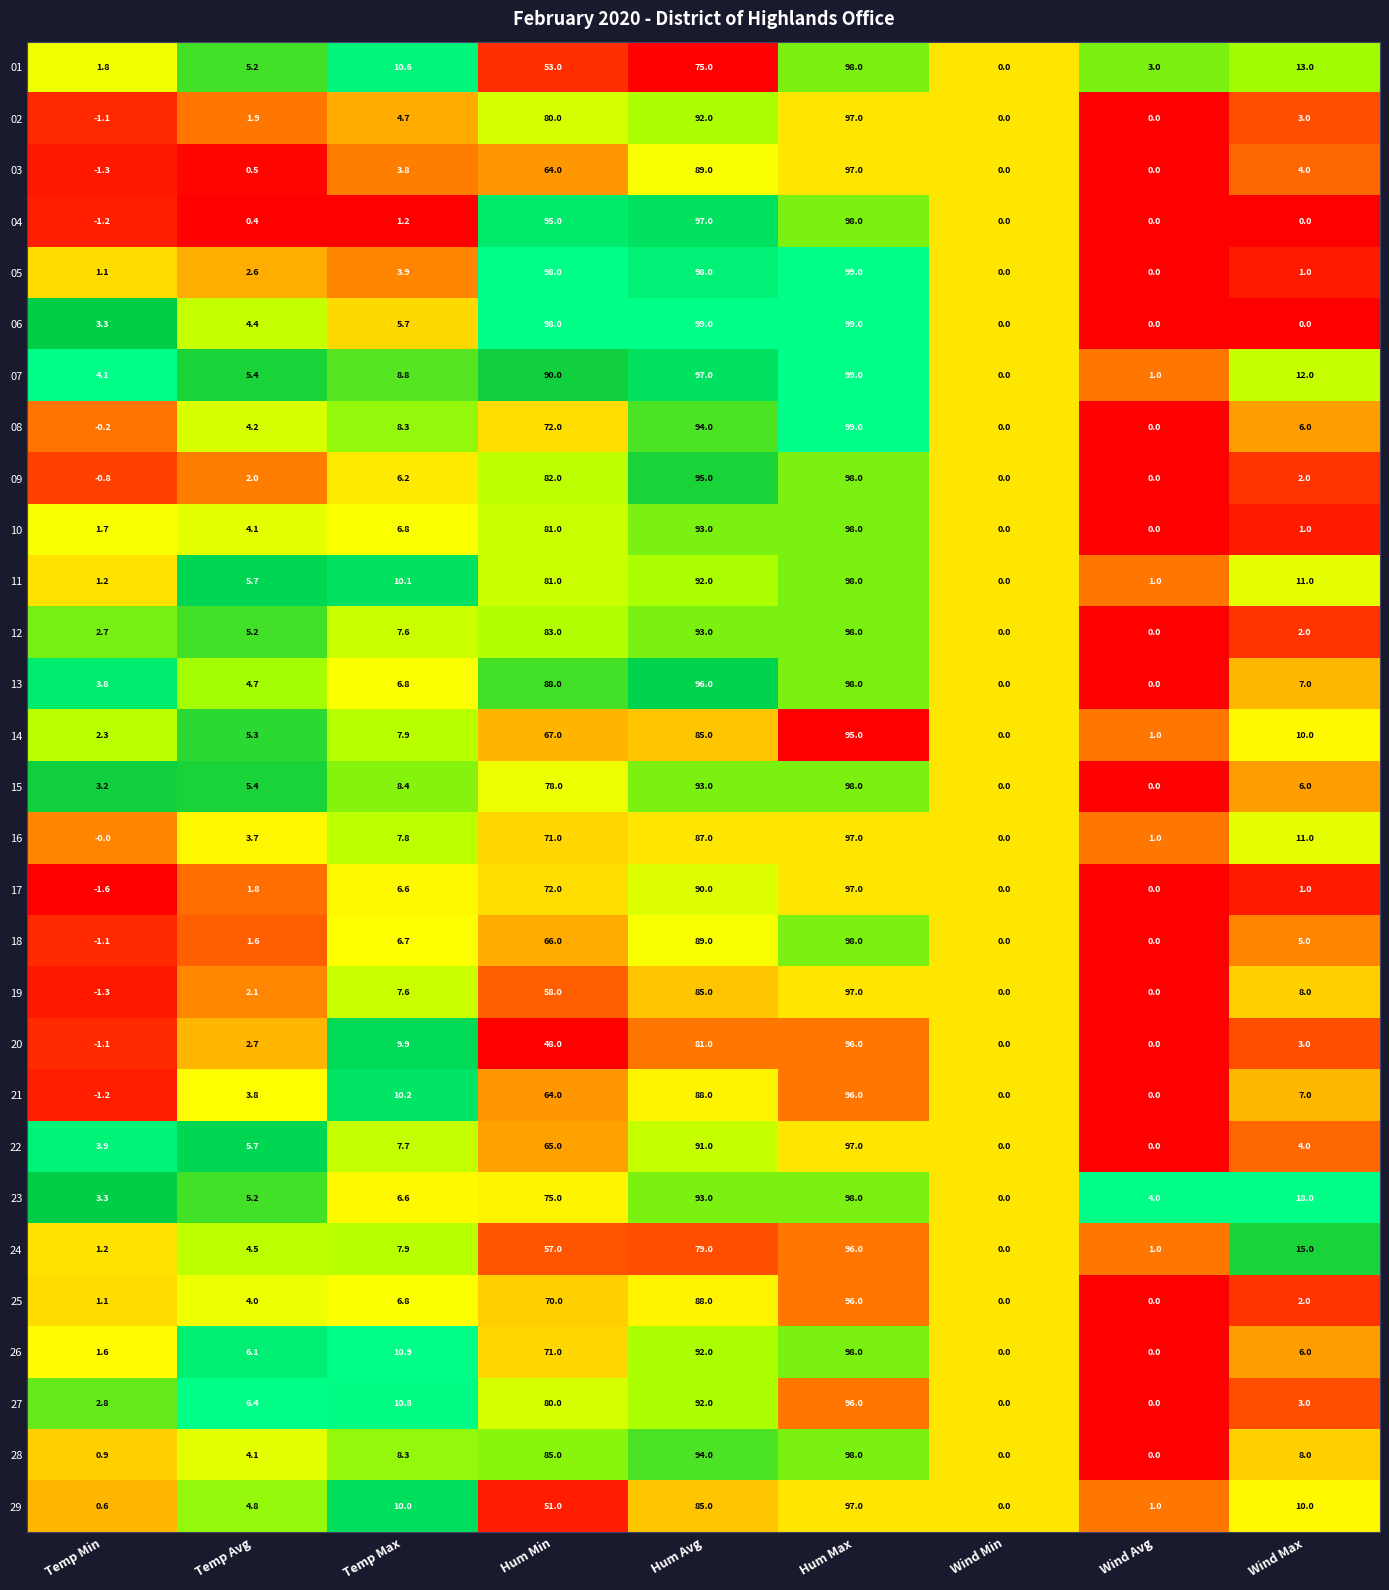

What is the difference between the second highest and minimum values in the 09 series?

95.8